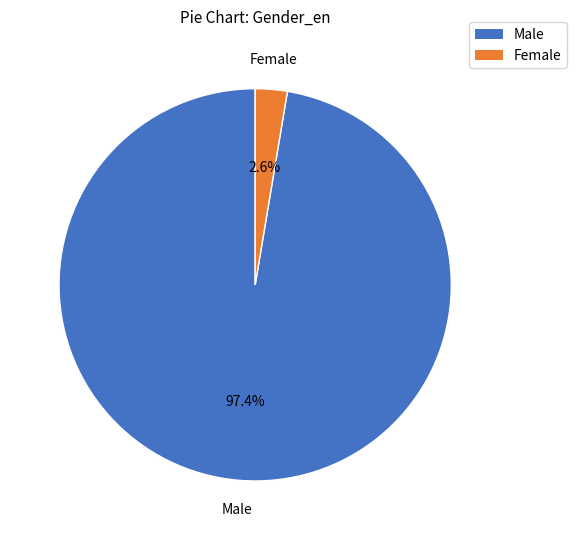

Between Male and Female, which is larger?

Male